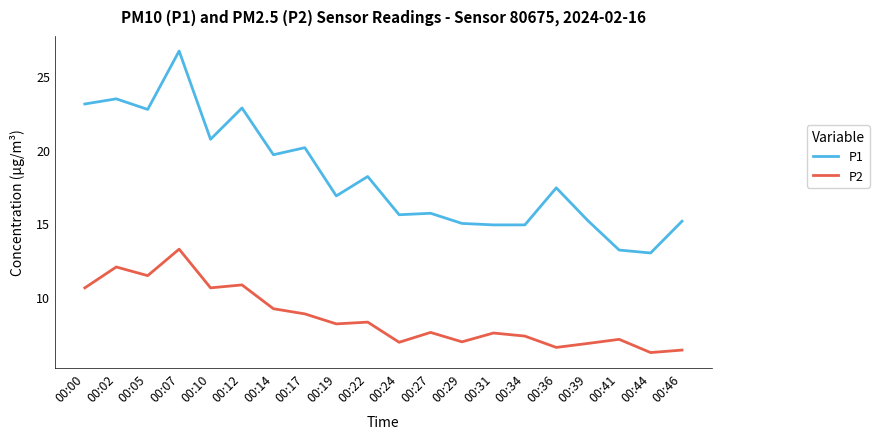

What is the maximum value for P1?

26.7